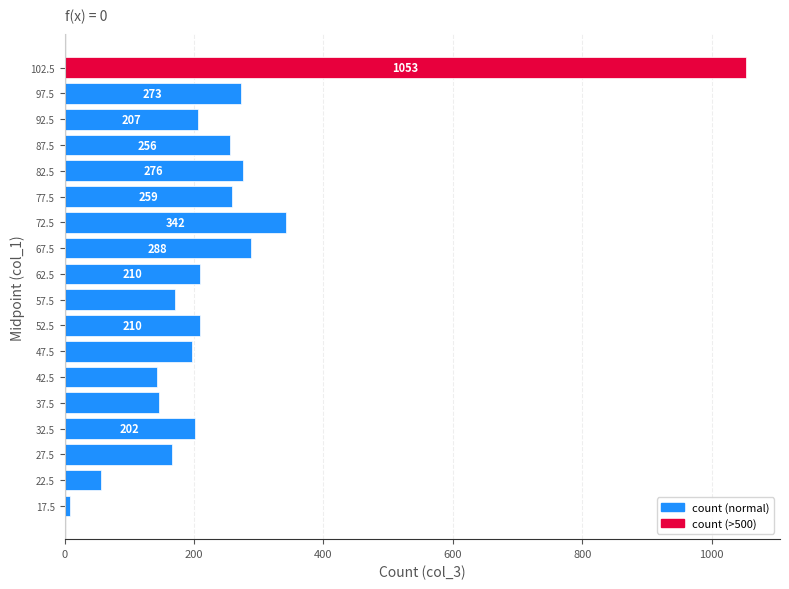

True or false: the data shows 1487 at 102.5.

False